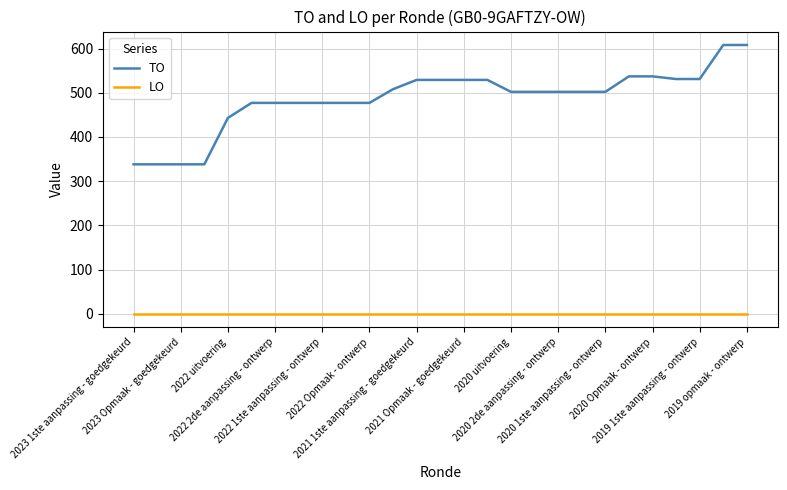

What is the difference between the maximum and minimum values in the TO series?

270